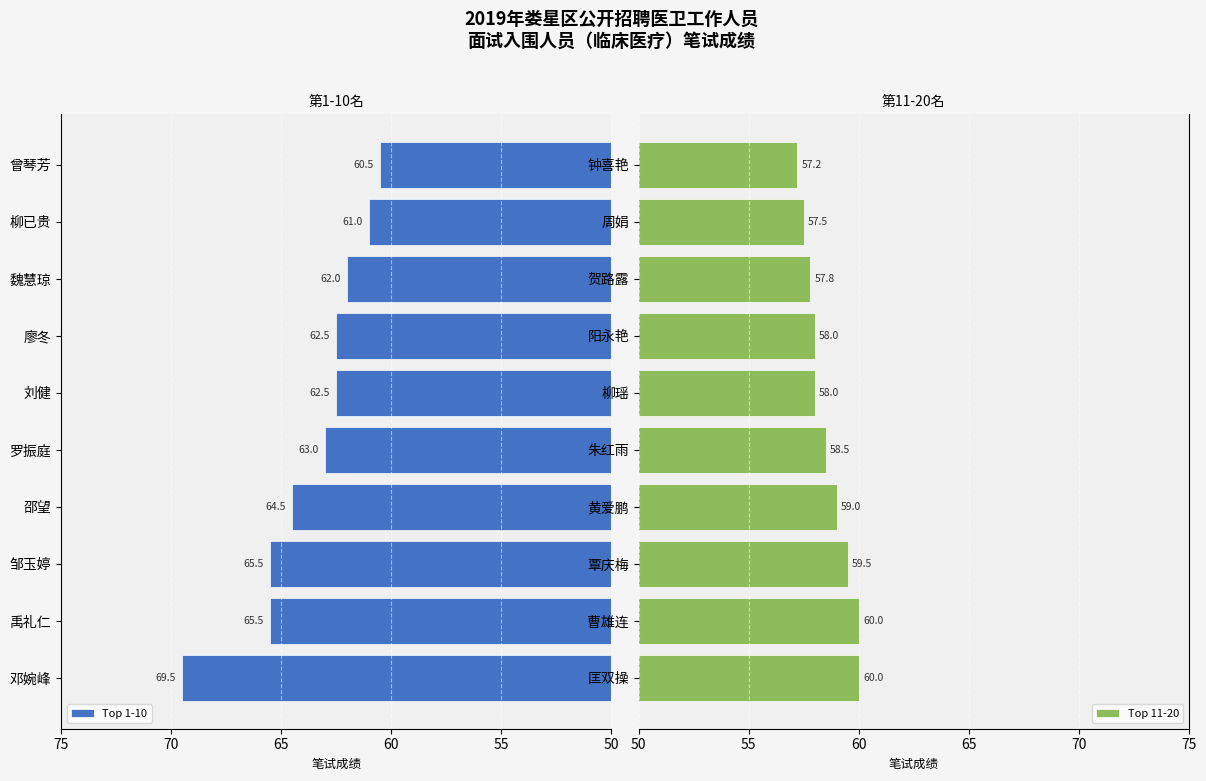

Reading left to right, transcribe all the data shown in this chart.

Top 1-10: 69.5	65.5	65.5	64.5	63.0	62.5	62.5	62.0	61.0	60.5
Top 11-20: 60.0	60.0	59.5	59.0	58.5	58.0	58.0	57.8	57.5	57.2